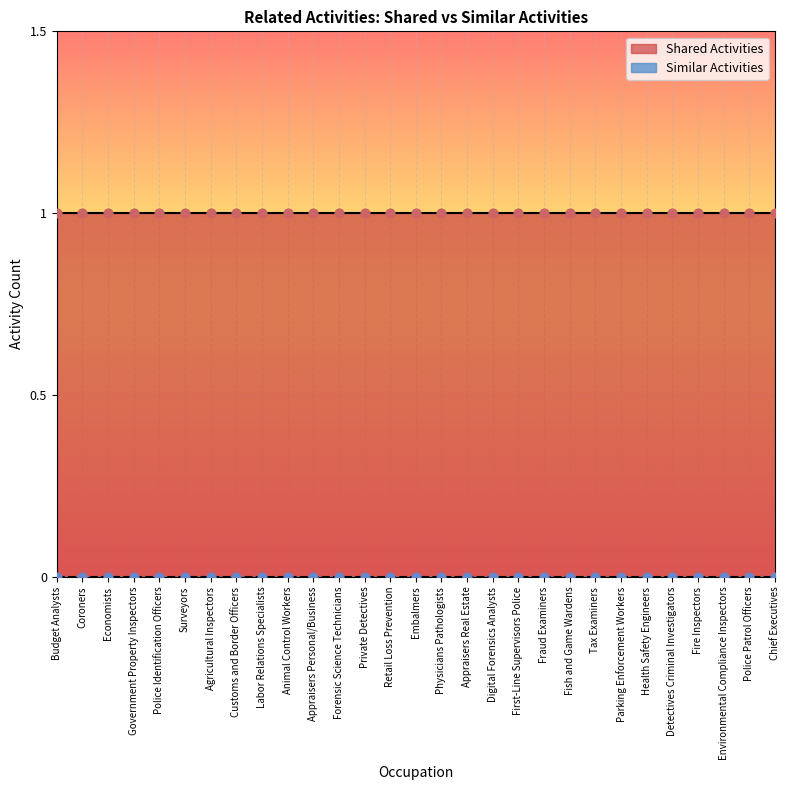

Is the value of Similar Activities at Animal Control Workers greater than the value of Shared Activities at Digital Forensics Analysts?

No